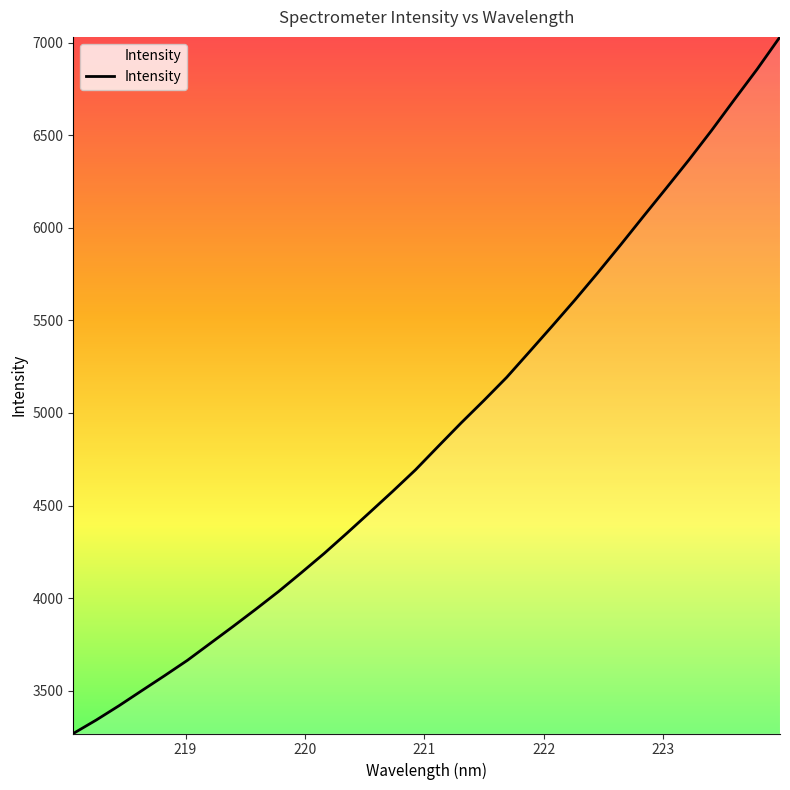

What is the maximum value shown in the chart?

7030.4